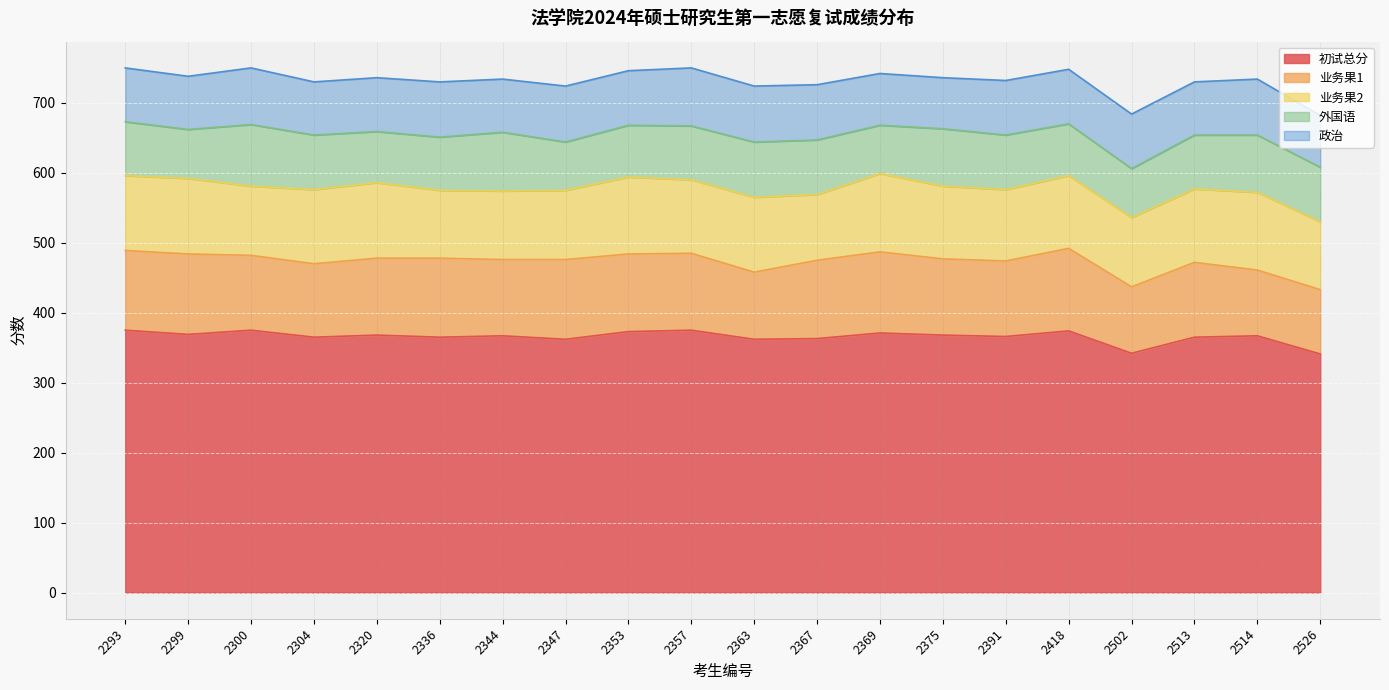

Which has a higher value, 2336 or 2502?

2336